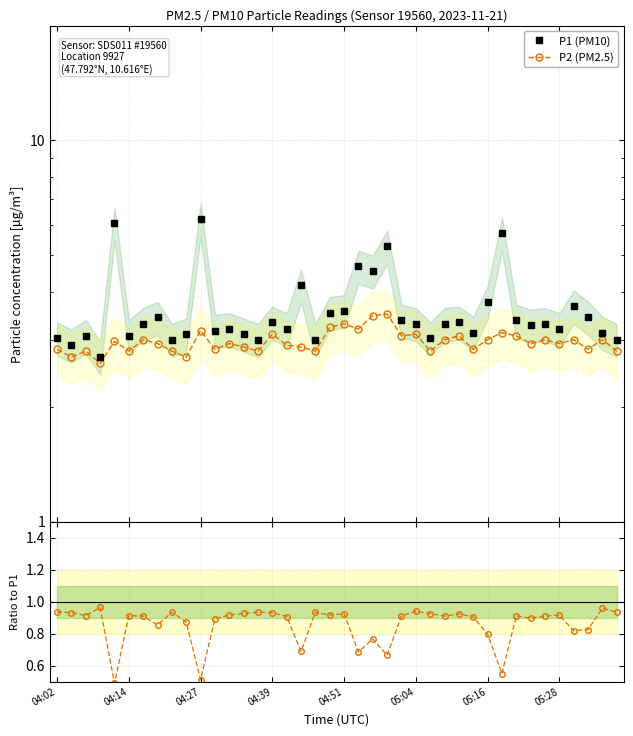

Which series changed the most between 05:28 and 10?

P1 (PM10)